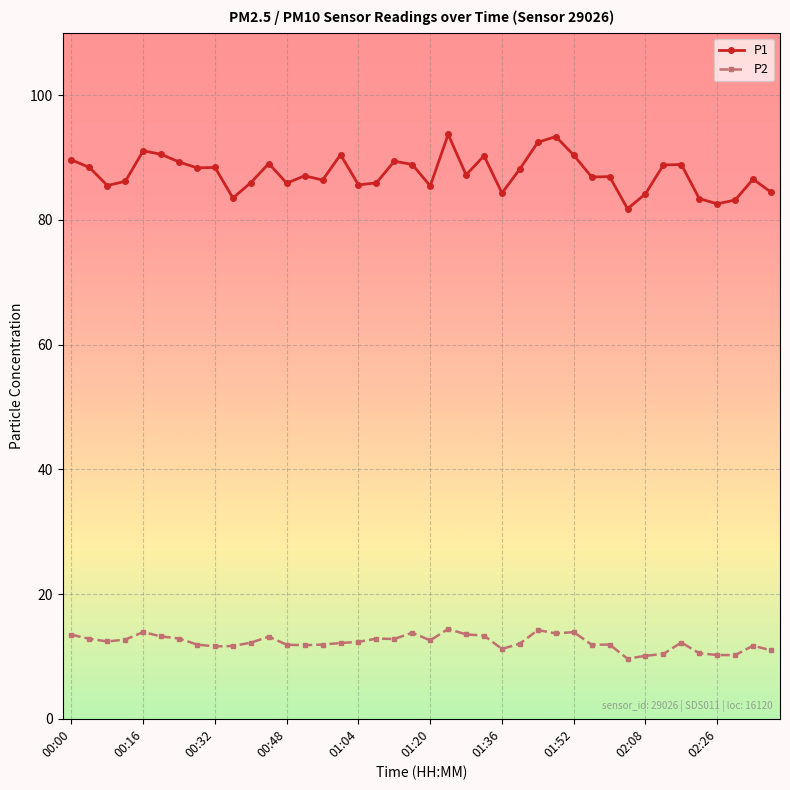

List the series in order of their overall mean, lowest first.

P2, P1